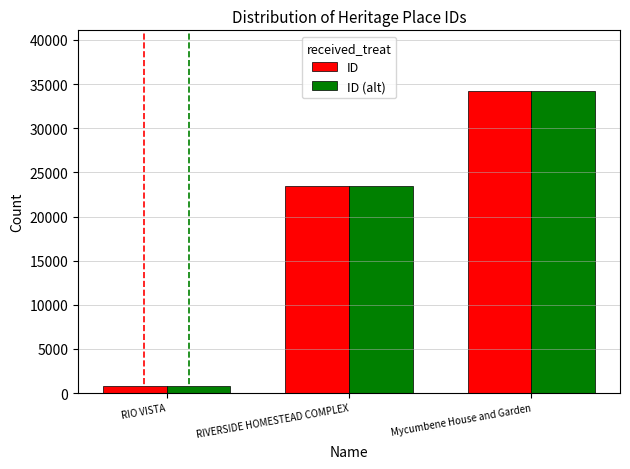

What are all the series names shown in the legend?

ID, ID (alt)